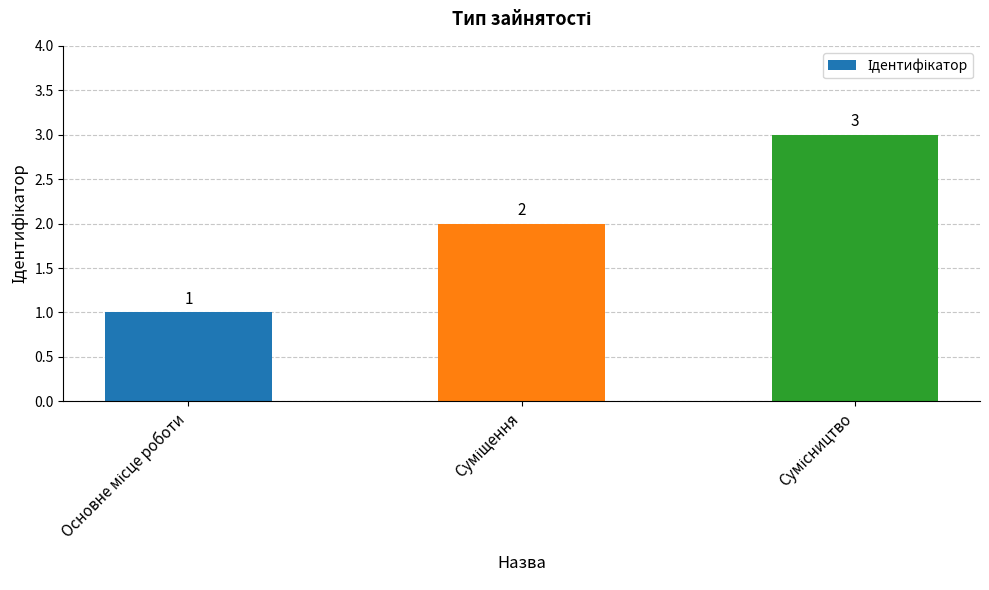

What is the average value?

2